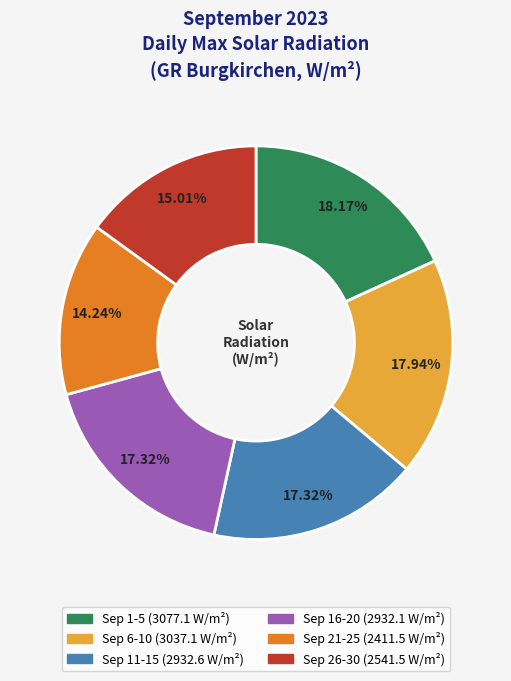

How many slices are in this pie chart?

6